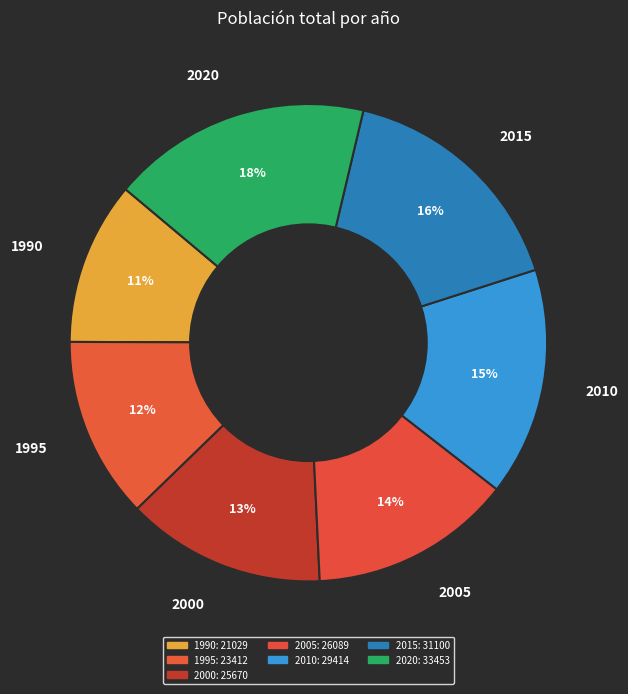

To the nearest percent, what is the combined percentage of 2010 and 2005?

29%